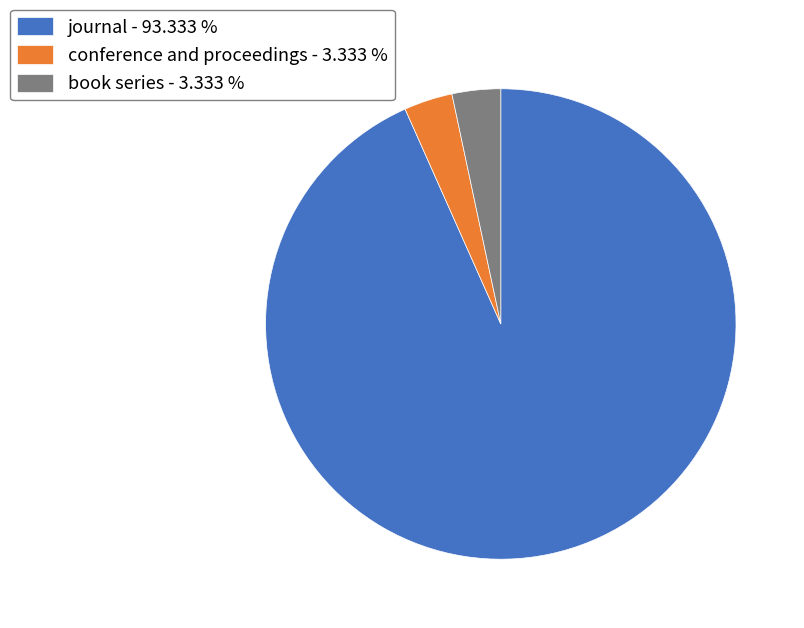

What is the ratio of the value at conference and proceedings - 3.333 % to the value at book series - 3.333 %?

1.0